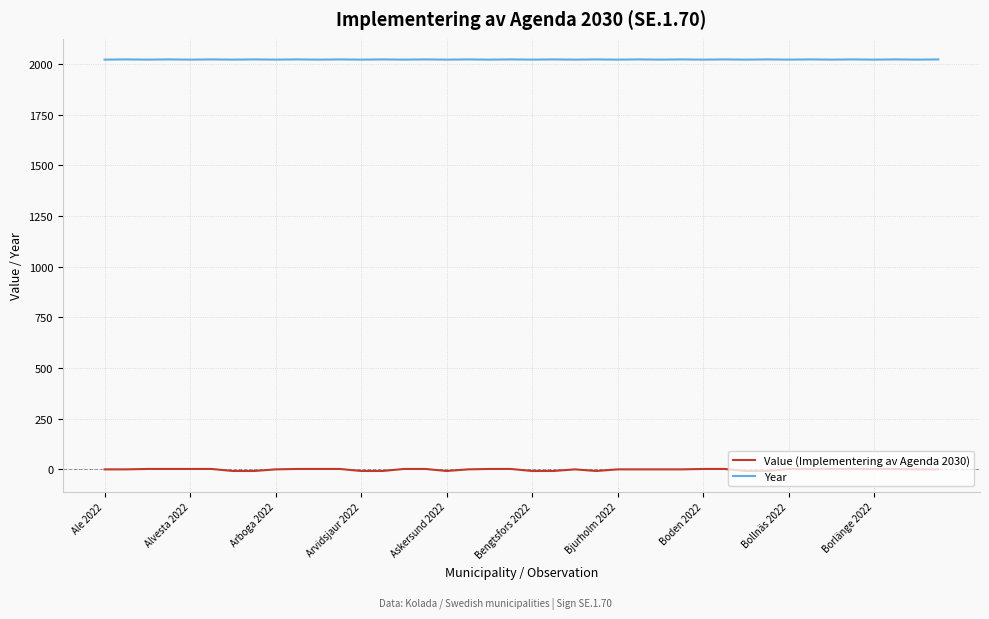

What is the maximum value for Year?

2023